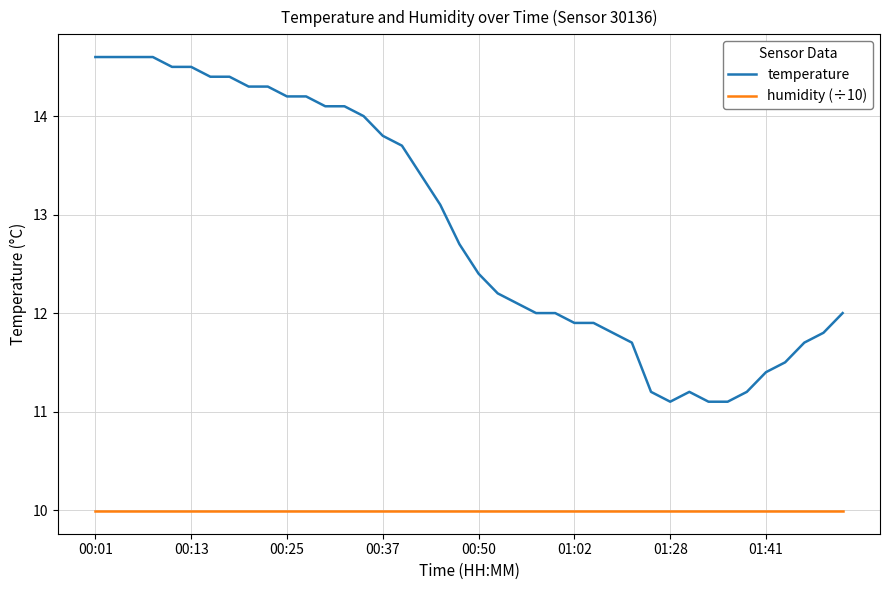

Which series has the largest total across all categories?

temperature